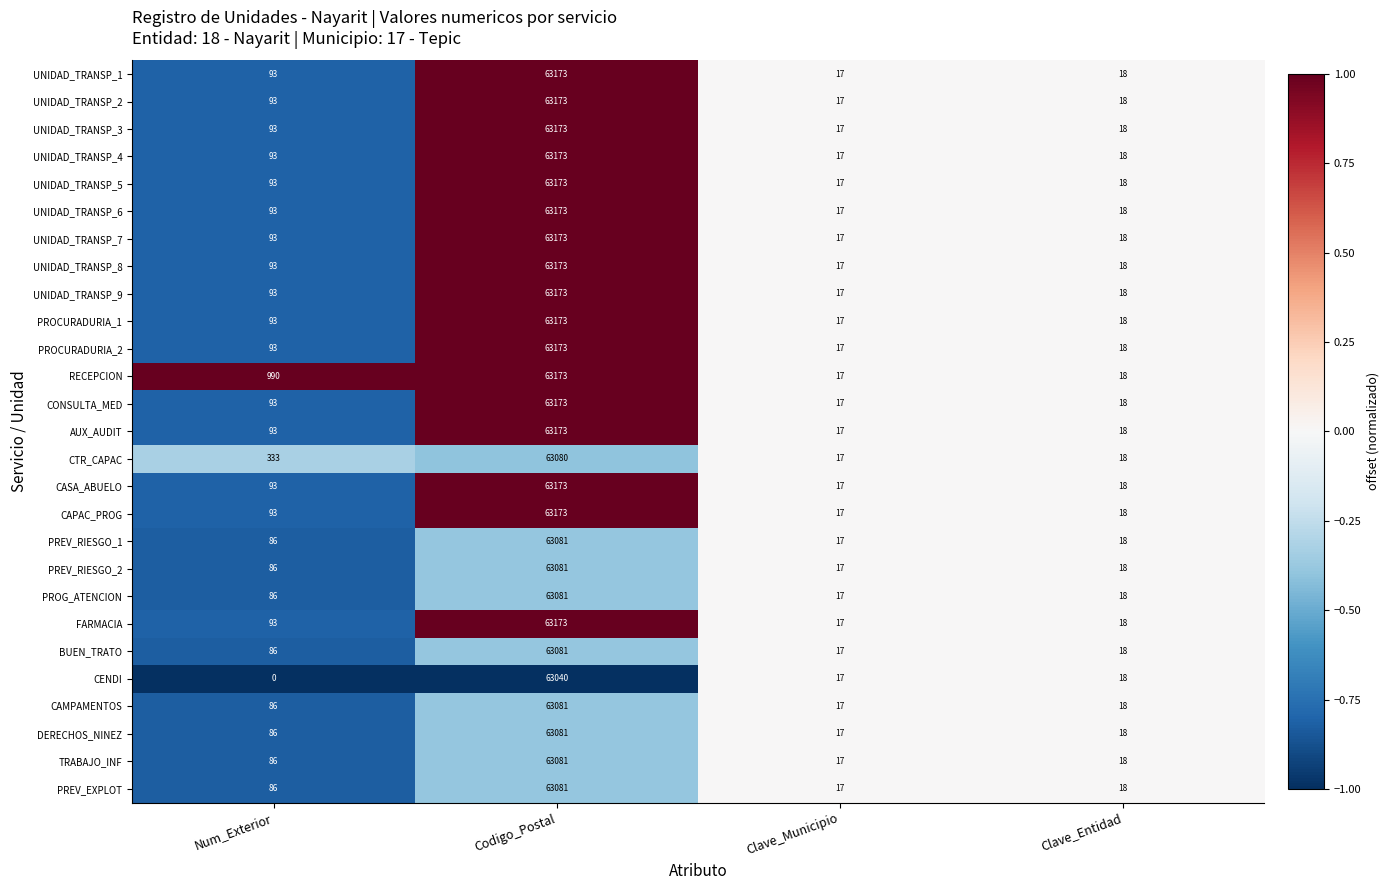

The value of PROG_ATENCION at Codigo_Postal is 63081. True or false?

True